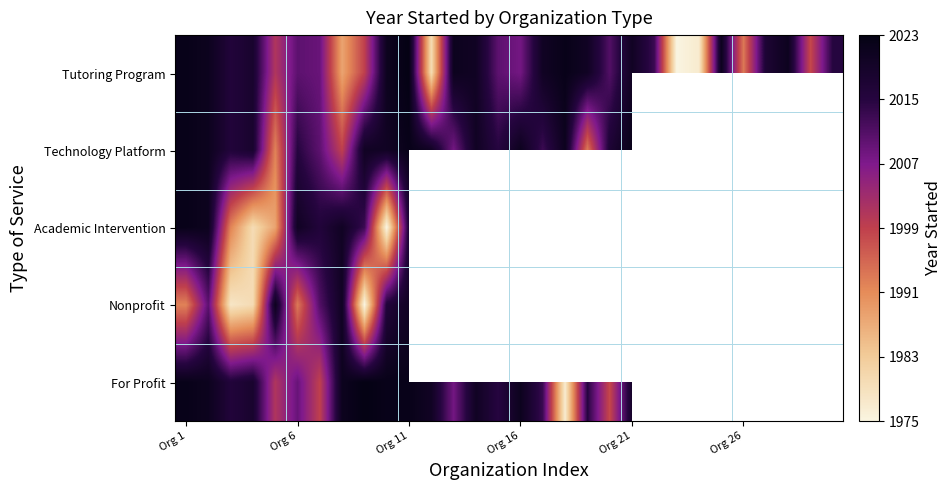

At which category is the sum across all series the highest?

Org 11